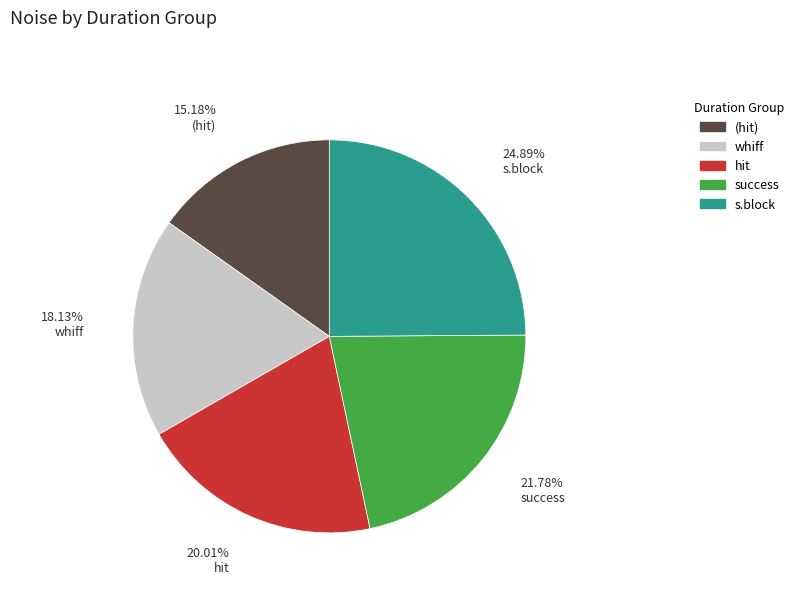

Is there any slice that represents more than half of the pie?

No